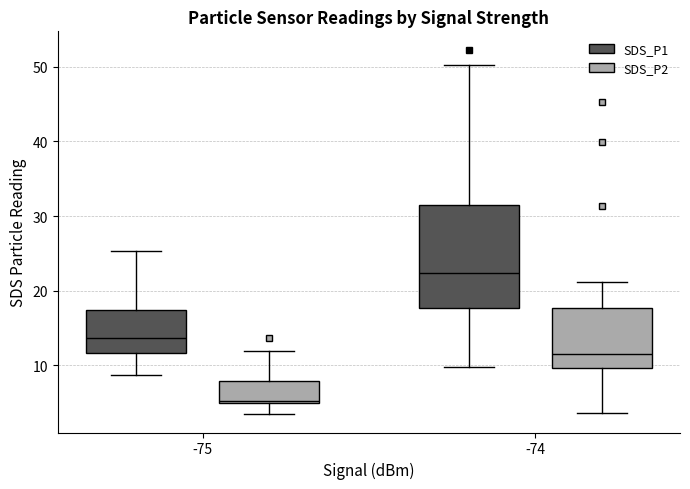

Where is the lower edge of the box for -74 (SDS_P2) on the y-axis? The values are not printed on the chart, so give them approximately, as read against the axis.

10